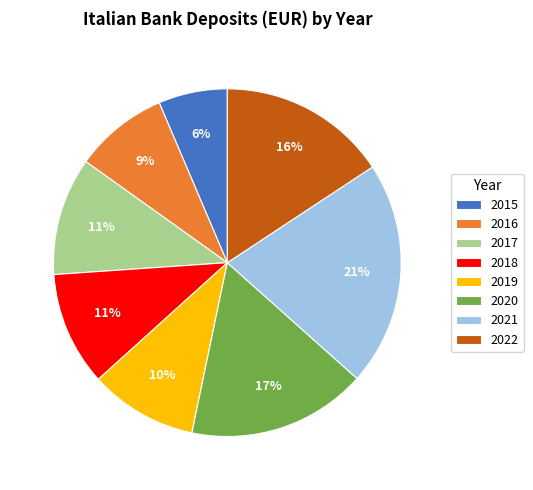

Is it true that 2016 is 2% of the pie?

False